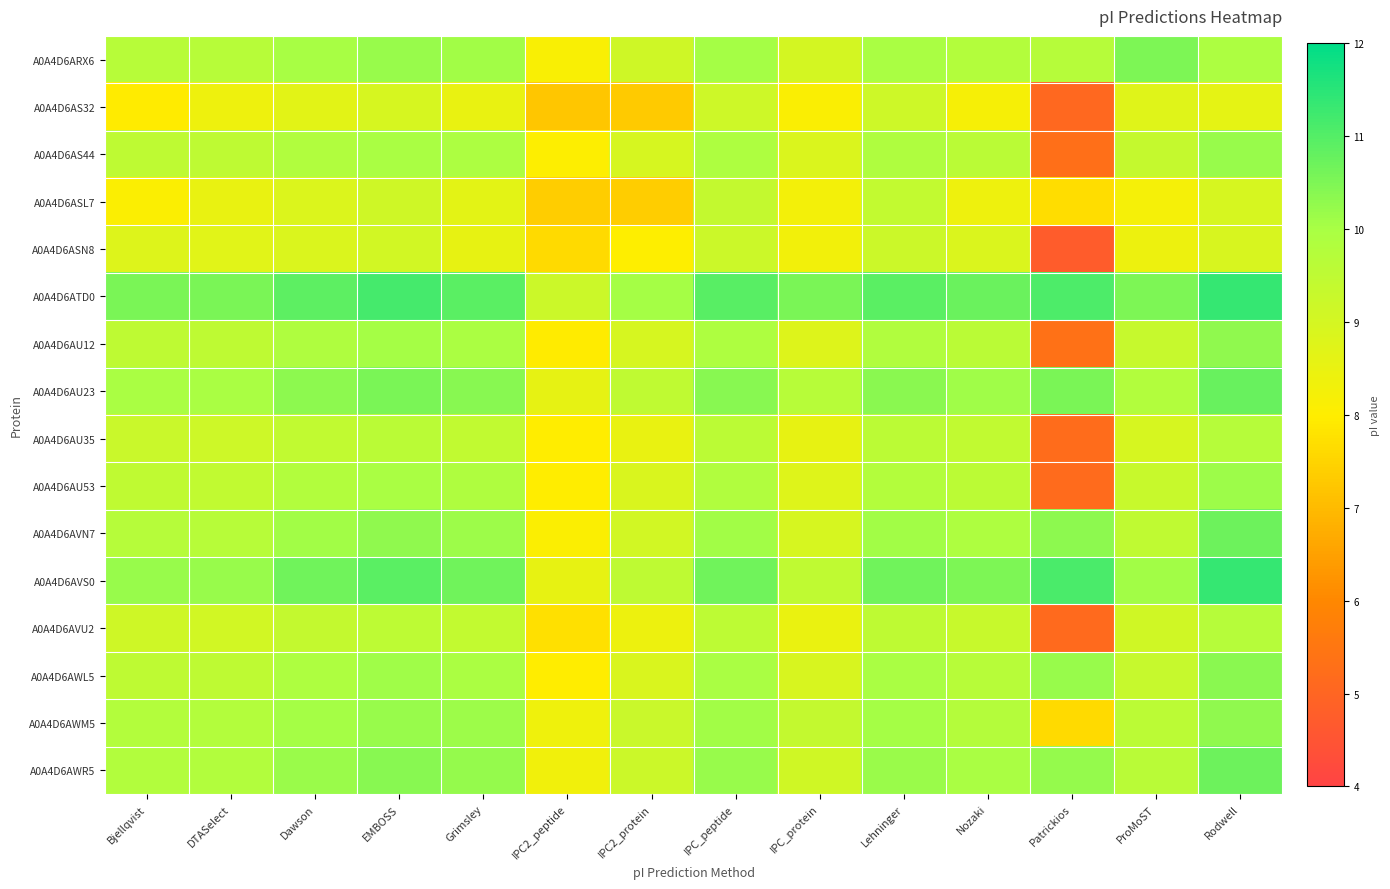

Reading left to right, list all the values displayed in this chart.

A0A4D6ARX6: Bjellqvist=9.7	DTASelect=9.7	Dawson=10.0	EMBOSS=10.2	Grimsley=10.1	IPC2_peptide=8.1	IPC2_protein=9.1	IPC_peptide=10.0	IPC_protein=9.0	Lehninger=10.0	Nozaki=9.8	Patrickios=9.7	ProMoST=10.5	Rodwell=9.9
A0A4D6AS32: Bjellqvist=8.0	DTASelect=8.4	Dawson=8.7	EMBOSS=8.9	Grimsley=8.5	IPC2_peptide=7.2	IPC2_protein=7.3	IPC_peptide=9.2	IPC_protein=8.1	Lehninger=9.2	Nozaki=8.2	Patrickios=5.1	ProMoST=8.7	Rodwell=8.6
A0A4D6AS44: Bjellqvist=9.5	DTASelect=9.5	Dawson=9.8	EMBOSS=10.0	Grimsley=9.9	IPC2_peptide=8.0	IPC2_protein=9.0	IPC_peptide=9.9	IPC_protein=8.9	Lehninger=9.9	Nozaki=9.6	Patrickios=5.3	ProMoST=9.4	Rodwell=10.2
A0A4D6ASL7: Bjellqvist=8.1	DTASelect=8.5	Dawson=8.8	EMBOSS=9.1	Grimsley=8.6	IPC2_peptide=7.4	IPC2_protein=7.4	IPC_peptide=9.4	IPC_protein=8.3	Lehninger=9.4	Nozaki=8.4	Patrickios=7.7	ProMoST=8.2	Rodwell=9.0
A0A4D6ASN8: Bjellqvist=8.8	DTASelect=8.7	Dawson=8.9	EMBOSS=9.1	Grimsley=8.5	IPC2_peptide=7.6	IPC2_protein=8.0	IPC_peptide=9.2	IPC_protein=8.3	Lehninger=9.2	Nozaki=8.9	Patrickios=4.7	ProMoST=8.4	Rodwell=8.9
A0A4D6ATD0: Bjellqvist=10.5	DTASelect=10.5	Dawson=10.9	EMBOSS=11.2	Grimsley=10.9	IPC2_peptide=9.2	IPC2_protein=10.0	IPC_peptide=10.9	IPC_protein=10.6	Lehninger=10.9	Nozaki=10.7	Patrickios=11.1	ProMoST=10.5	Rodwell=11.4
A0A4D6AU12: Bjellqvist=9.5	DTASelect=9.5	Dawson=9.9	EMBOSS=10.0	Grimsley=9.9	IPC2_peptide=8.0	IPC2_protein=8.9	IPC_peptide=9.9	IPC_protein=8.8	Lehninger=9.8	Nozaki=9.6	Patrickios=5.3	ProMoST=9.3	Rodwell=10.3
A0A4D6AU23: Bjellqvist=10.0	DTASelect=10.0	Dawson=10.3	EMBOSS=10.5	Grimsley=10.4	IPC2_peptide=8.6	IPC2_protein=9.5	IPC_peptide=10.4	IPC_protein=9.7	Lehninger=10.3	Nozaki=10.1	Patrickios=10.5	ProMoST=9.8	Rodwell=10.8
A0A4D6AU35: Bjellqvist=9.3	DTASelect=9.2	Dawson=9.4	EMBOSS=9.6	Grimsley=9.4	IPC2_peptide=8.0	IPC2_protein=8.5	IPC_peptide=9.6	IPC_protein=8.6	Lehninger=9.6	Nozaki=9.5	Patrickios=5.2	ProMoST=9.0	Rodwell=9.7
A0A4D6AU53: Bjellqvist=9.5	DTASelect=9.5	Dawson=9.8	EMBOSS=10.0	Grimsley=9.9	IPC2_peptide=8.0	IPC2_protein=8.9	IPC_peptide=9.8	IPC_protein=8.8	Lehninger=9.8	Nozaki=9.6	Patrickios=5.2	ProMoST=9.3	Rodwell=10.1
A0A4D6AVN7: Bjellqvist=9.7	DTASelect=9.7	Dawson=10.1	EMBOSS=10.3	Grimsley=10.1	IPC2_peptide=8.1	IPC2_protein=9.1	IPC_peptide=10.1	IPC_protein=8.9	Lehninger=10.1	Nozaki=9.9	Patrickios=10.3	ProMoST=9.5	Rodwell=10.7
A0A4D6AVS0: Bjellqvist=10.2	DTASelect=10.2	Dawson=10.7	EMBOSS=10.9	Grimsley=10.7	IPC2_peptide=8.5	IPC2_protein=9.5	IPC_peptide=10.7	IPC_protein=9.5	Lehninger=10.7	Nozaki=10.5	Patrickios=11.1	ProMoST=10.1	Rodwell=11.4
A0A4D6AVU2: Bjellqvist=9.1	DTASelect=9.1	Dawson=9.4	EMBOSS=9.6	Grimsley=9.4	IPC2_peptide=7.7	IPC2_protein=8.4	IPC_peptide=9.5	IPC_protein=8.5	Lehninger=9.5	Nozaki=9.3	Patrickios=5.2	ProMoST=9.1	Rodwell=9.7
A0A4D6AWL5: Bjellqvist=9.5	DTASelect=9.5	Dawson=9.9	EMBOSS=10.1	Grimsley=10.0	IPC2_peptide=8.0	IPC2_protein=8.9	IPC_peptide=10.0	IPC_protein=8.9	Lehninger=10.0	Nozaki=9.7	Patrickios=10.2	ProMoST=9.3	Rodwell=10.4
A0A4D6AWM5: Bjellqvist=9.8	DTASelect=9.8	Dawson=10.0	EMBOSS=10.2	Grimsley=10.1	IPC2_peptide=8.3	IPC2_protein=9.3	IPC_peptide=10.1	IPC_protein=9.4	Lehninger=10.1	Nozaki=9.7	Patrickios=7.6	ProMoST=9.6	Rodwell=10.3
A0A4D6AWR5: Bjellqvist=9.8	DTASelect=9.8	Dawson=10.2	EMBOSS=10.4	Grimsley=10.2	IPC2_peptide=8.3	IPC2_protein=9.2	IPC_peptide=10.2	IPC_protein=9.1	Lehninger=10.2	Nozaki=10.0	Patrickios=10.2	ProMoST=9.6	Rodwell=10.7